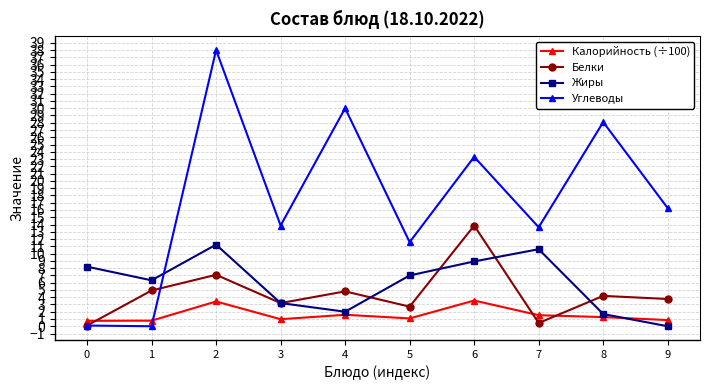

At which category does Калорийность (÷100) reach its first local peak?

2